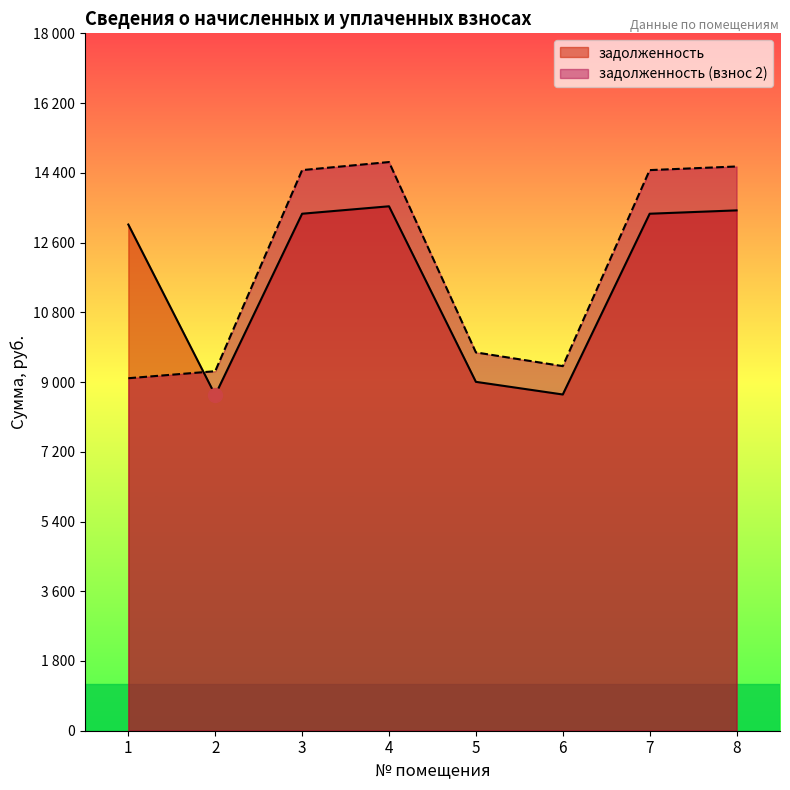

Where is задолженность nearest to the value 11100?

1